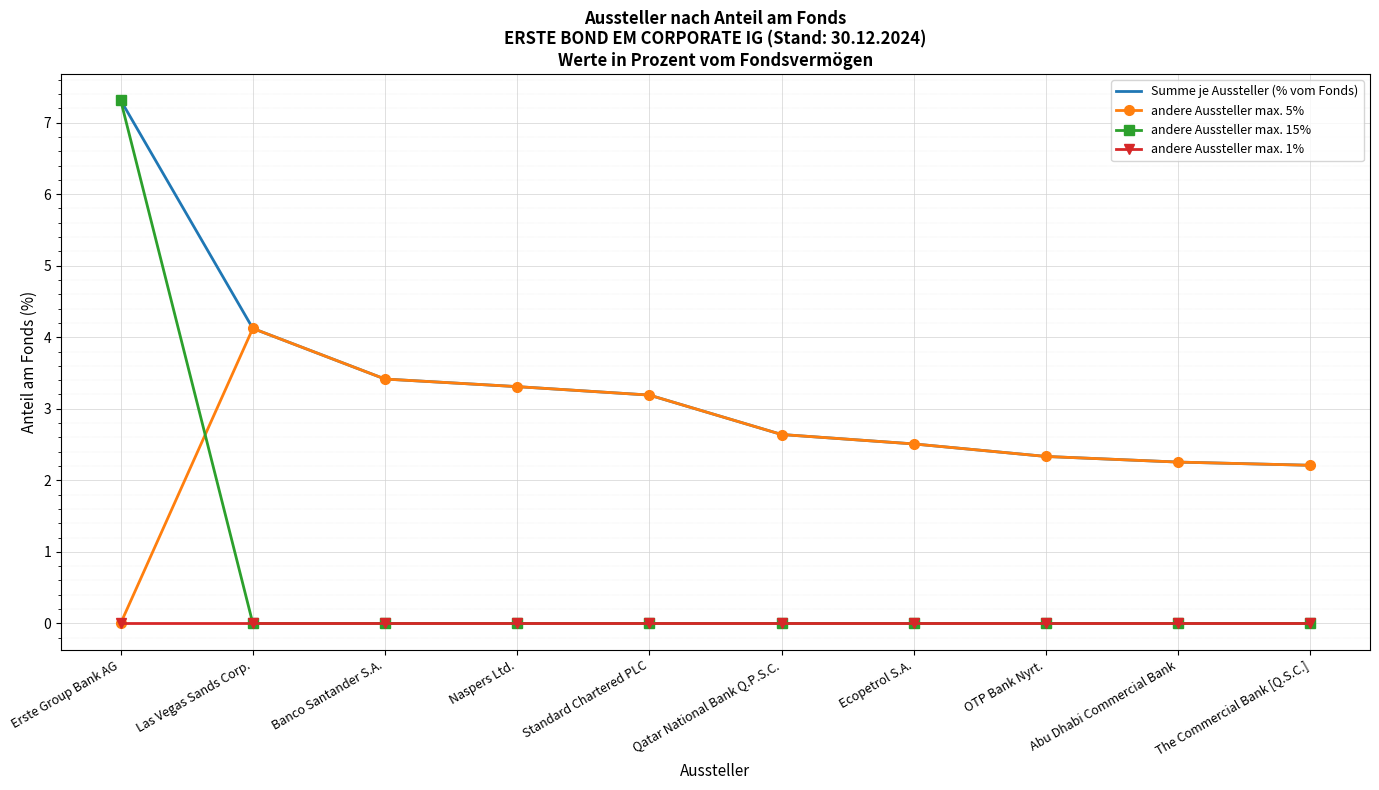

What is the total value across all series at Las Vegas Sands Corp.?

8.2